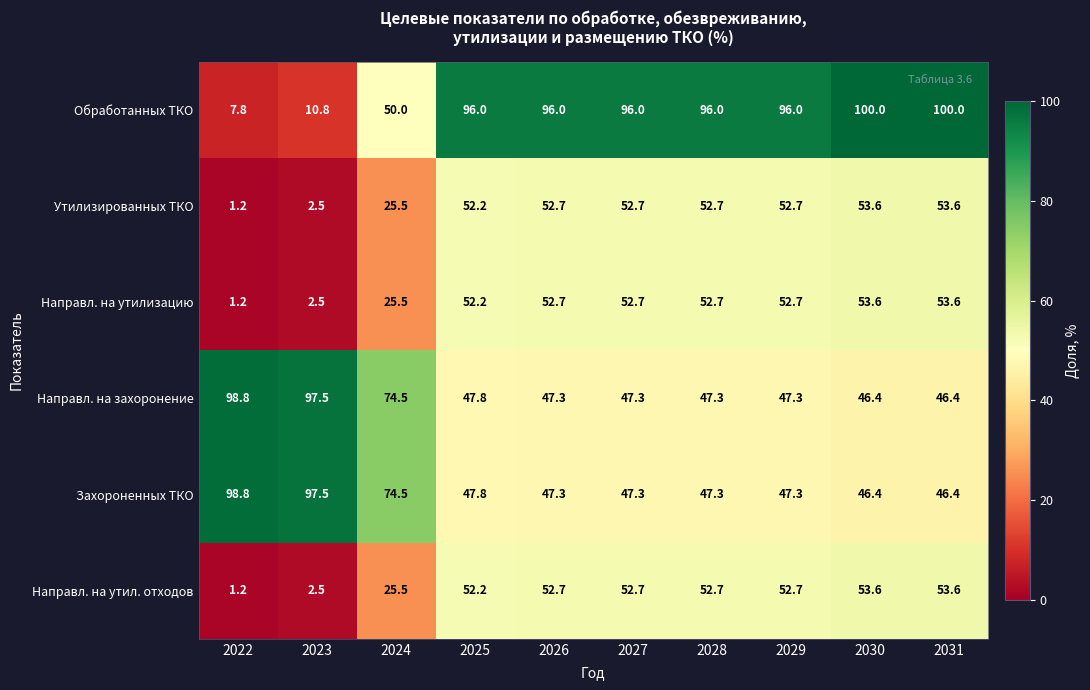

What is the sum of all Захороненных ТКО values?

600.6